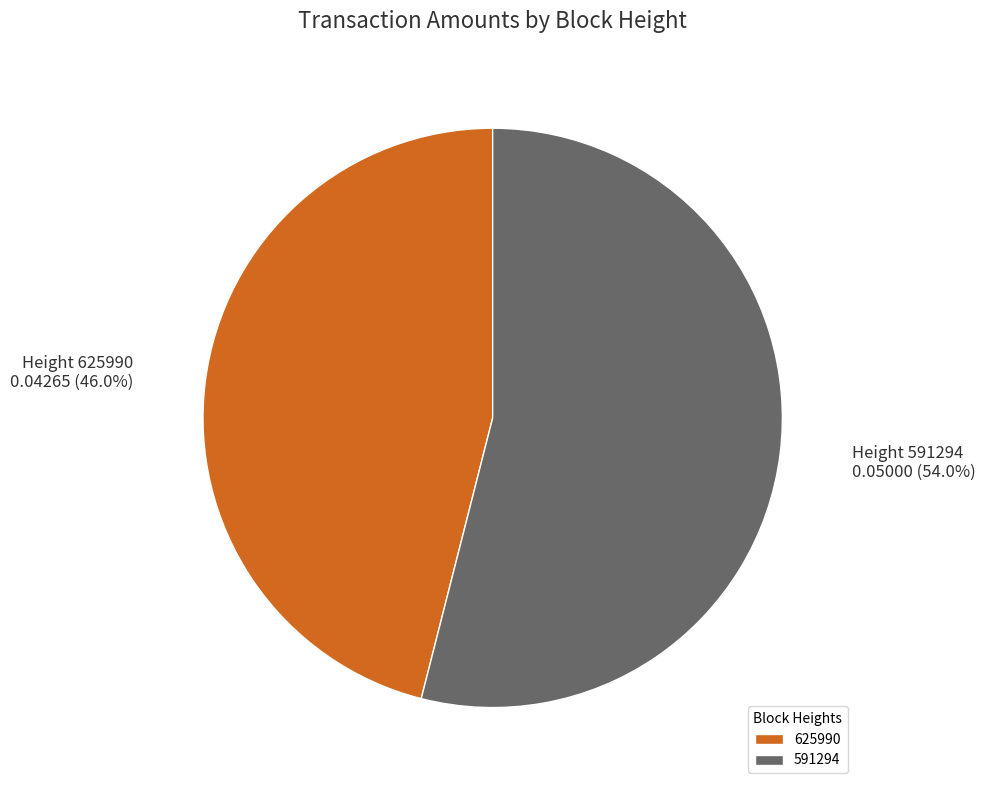

Is there any slice that represents more than half of the pie?

Yes